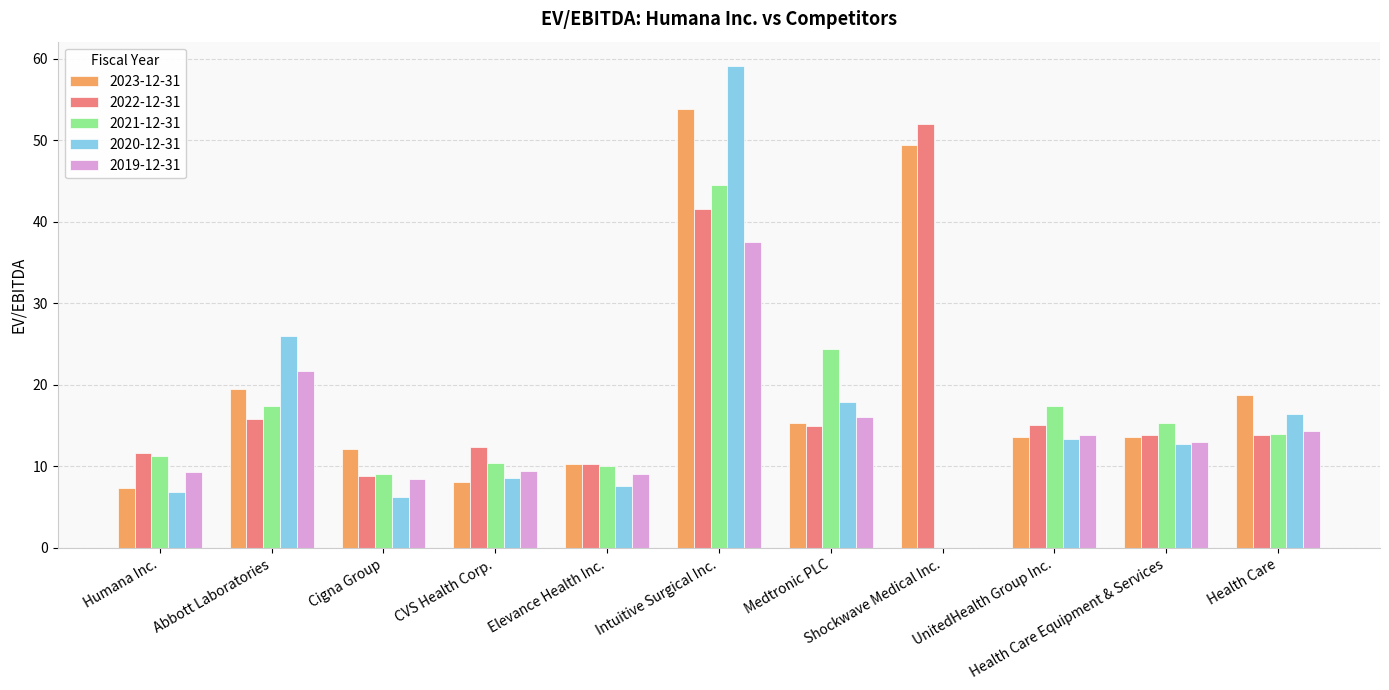

At which label is 2020-12-31 closest to 29?

Abbott Laboratories